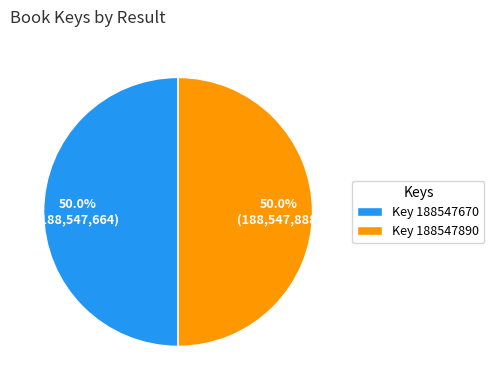

How many segments does this pie chart have?

2